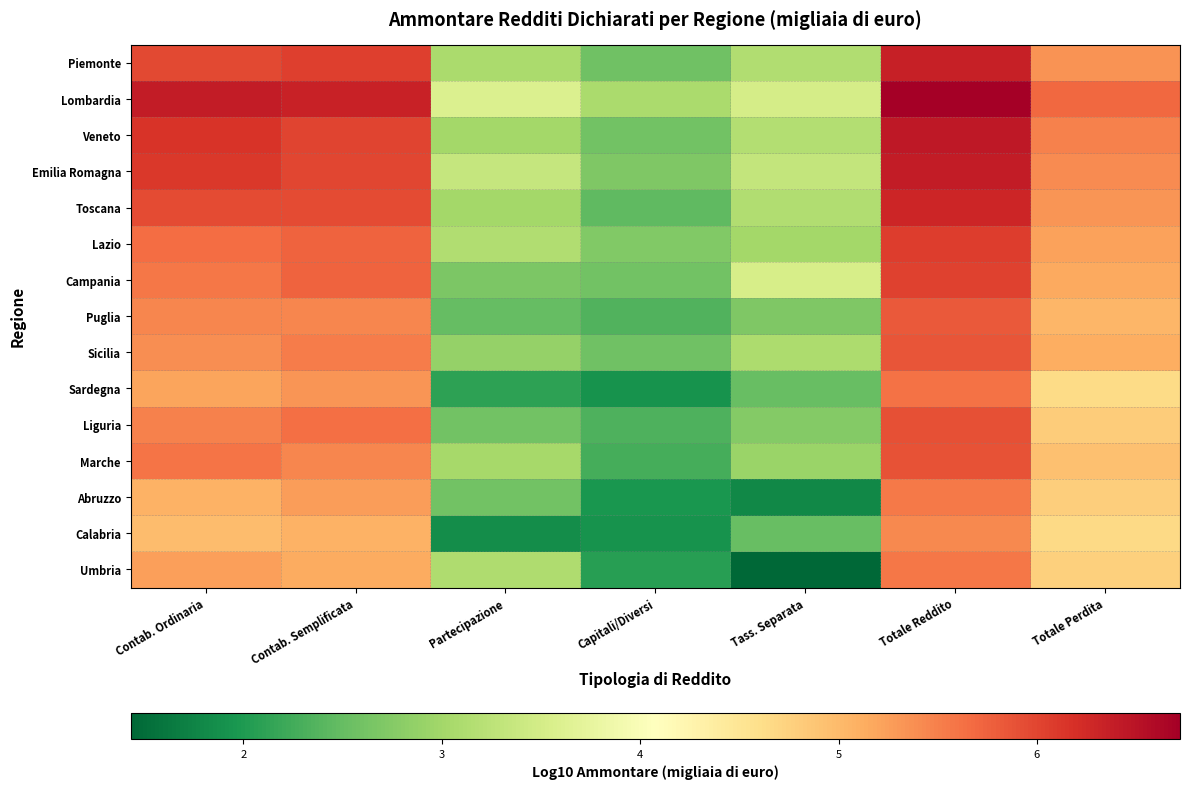

Which category has the lowest value across all series?

Tass. Separata